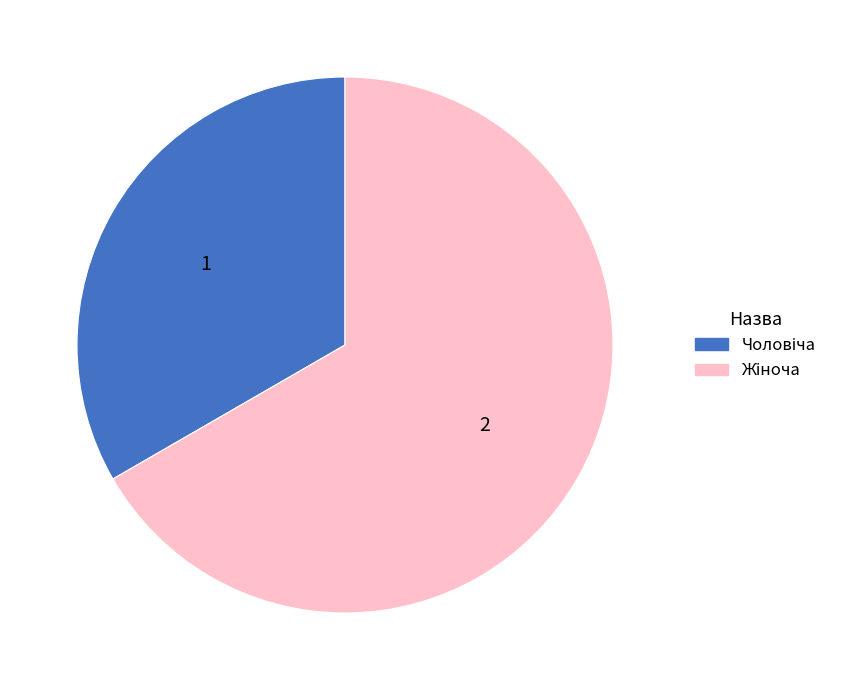

Does any single category account for the majority?

Yes